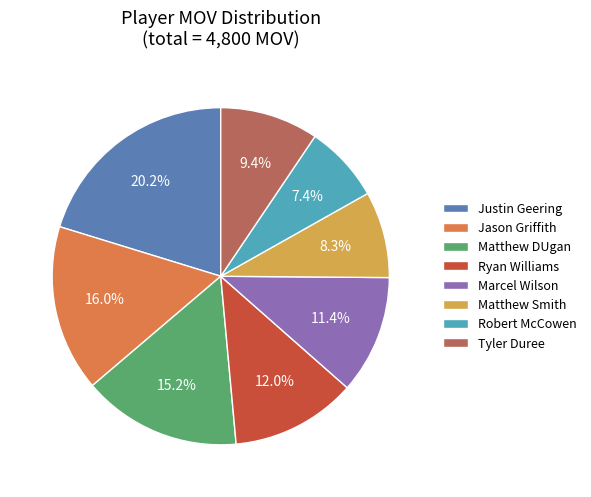

To the nearest percent, what is the difference between the Matthew DUgan and Marcel Wilson slice percentages?

4%